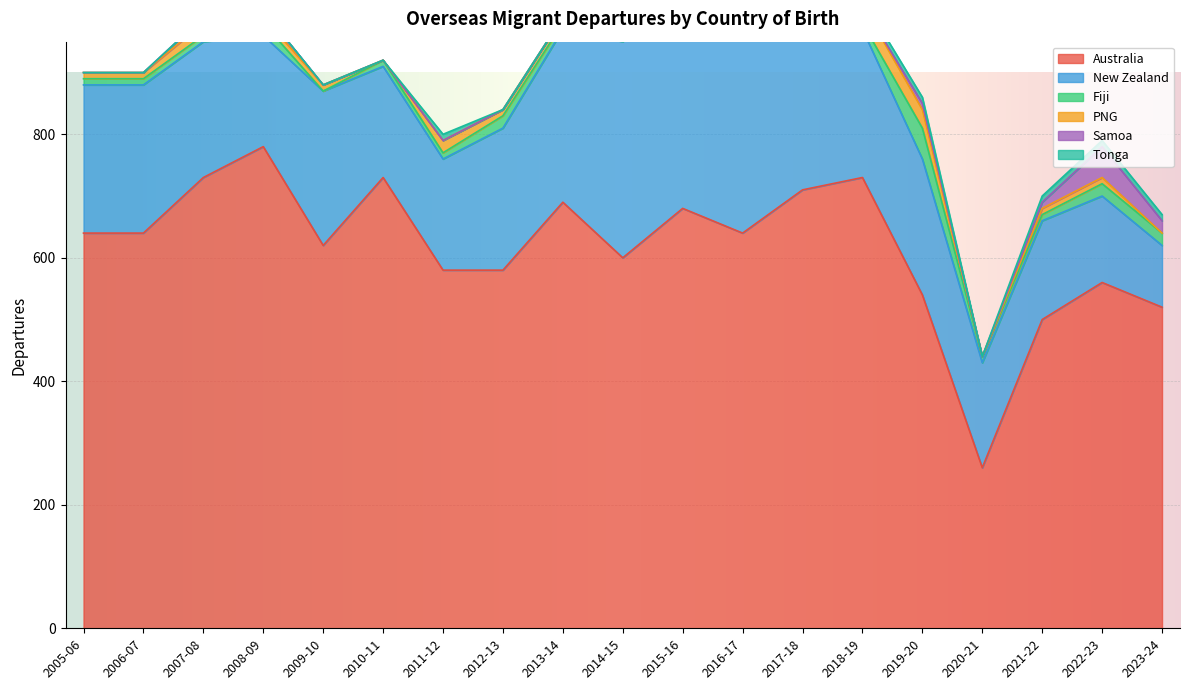

In Tonga, how many points are lower than both neighbors (excluding endpoints)?

2